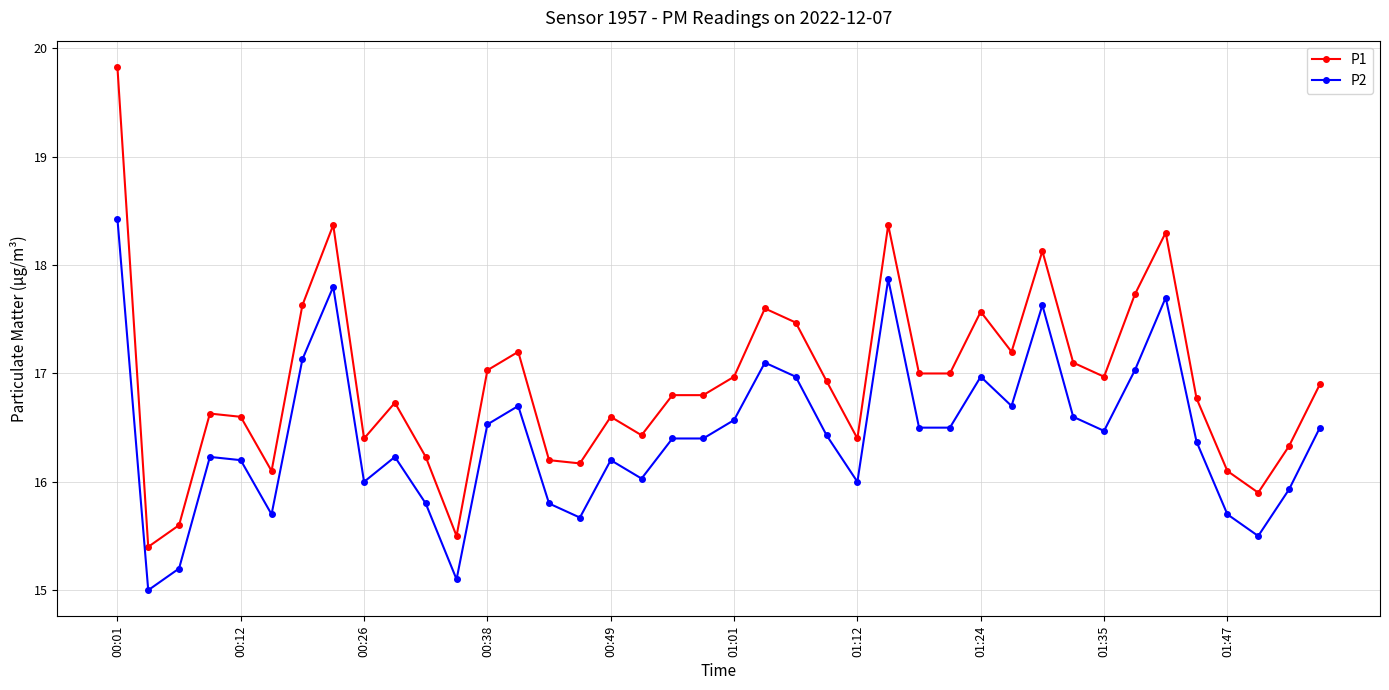

Count the number of data series in this chart.

2